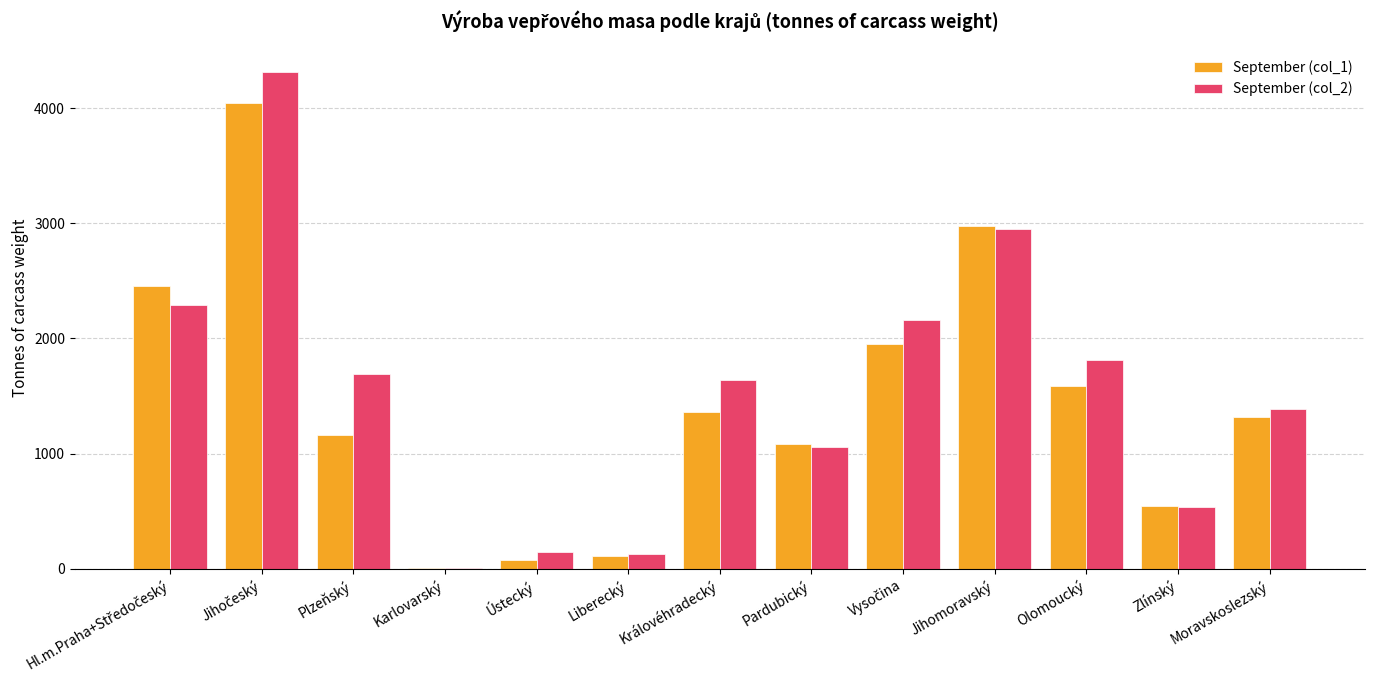

What is the greatest value displayed?

4311